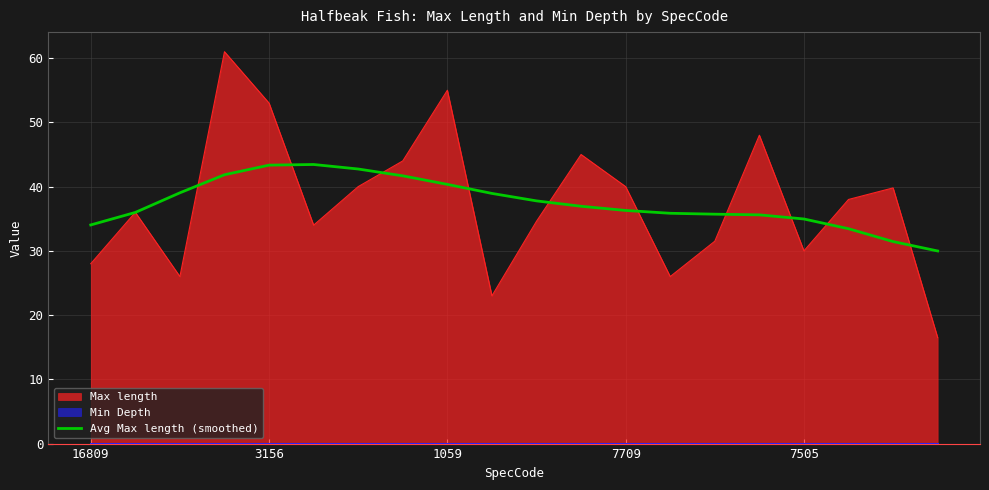

What is the minimum value for Avg Max length (smoothed)?

30.0